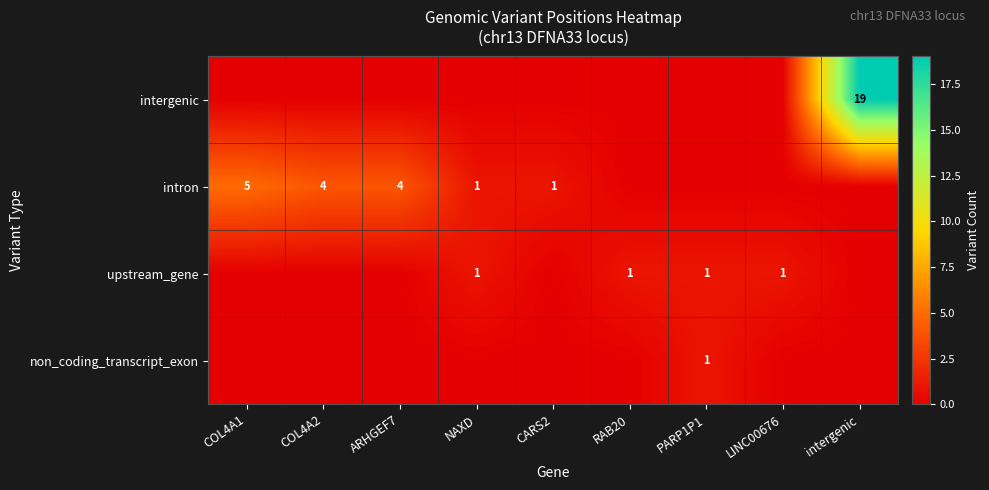

True or false: upstream_gene has a value of 1 at LINC00676.

True